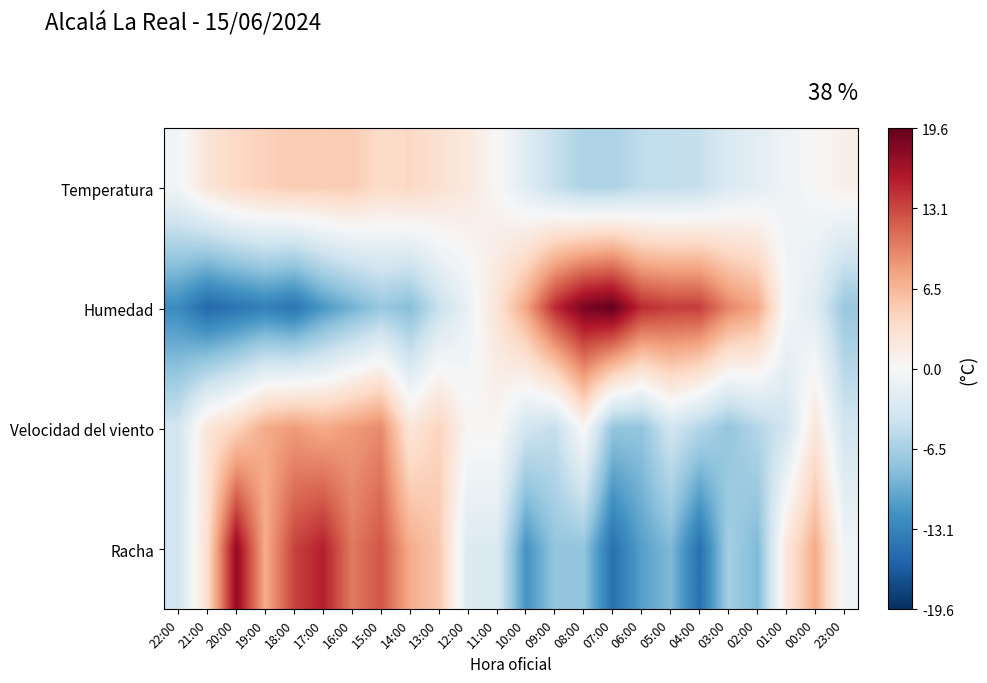

What is the total value across all series at 14:00?

5.3